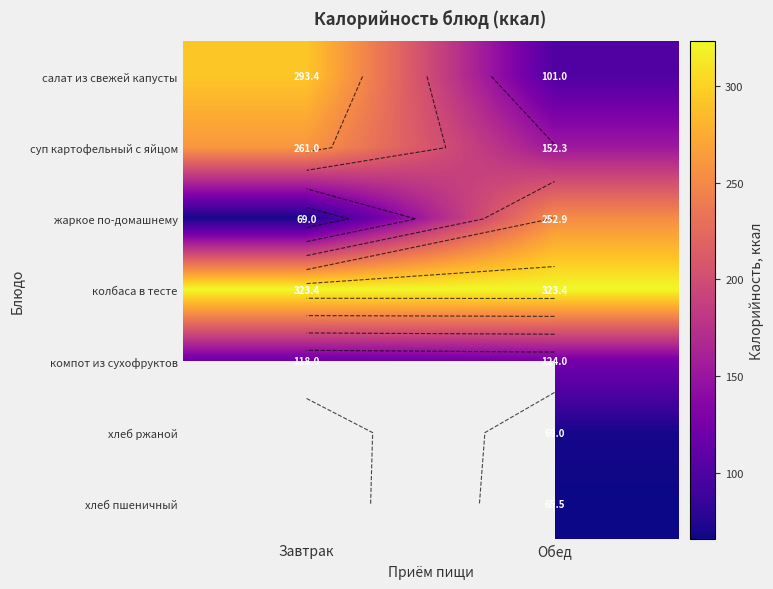

Count the компот из сухофруктов values in the range 118 to 124.

2